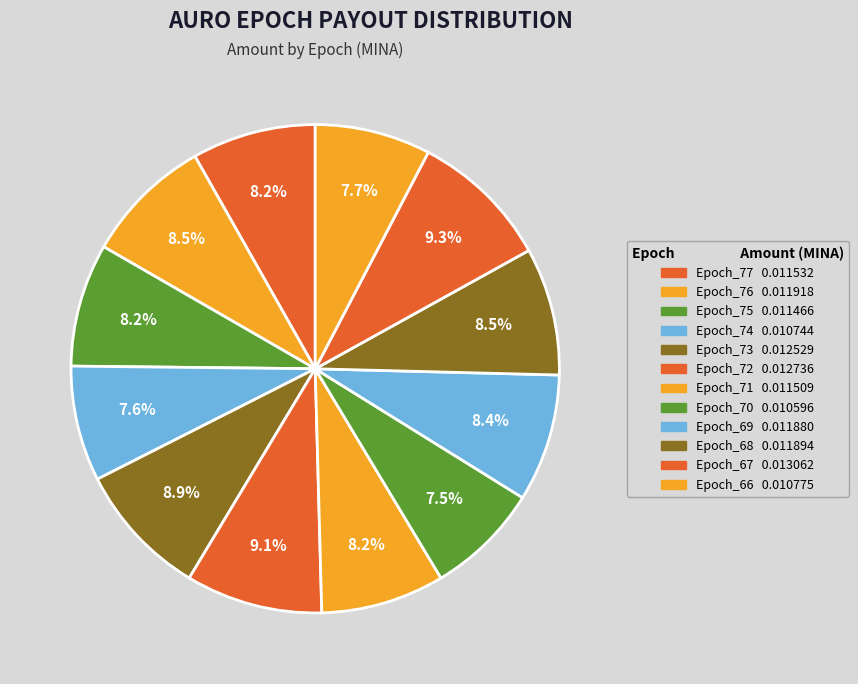

True or false: Epoch_67 accounts for 1% of the total.

False